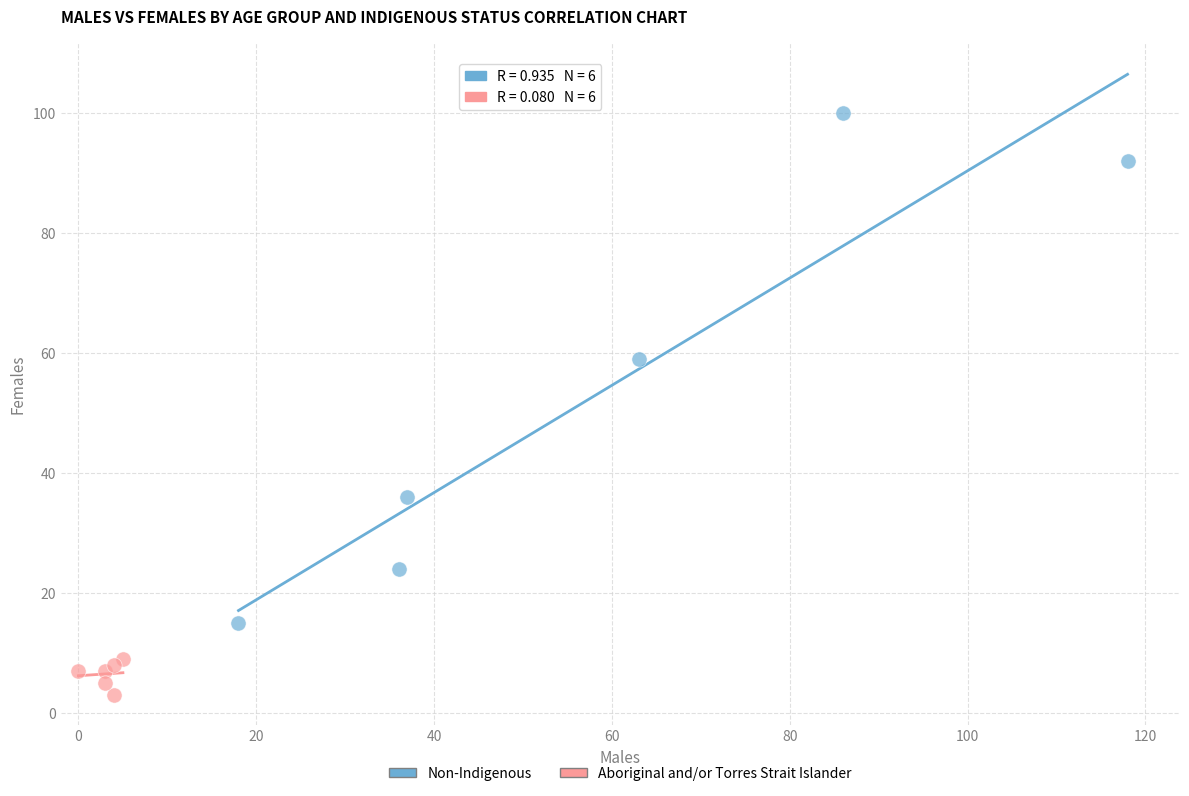

Which series reaches the minimum Y coordinate?

Aboriginal and/or Torres Strait Islander